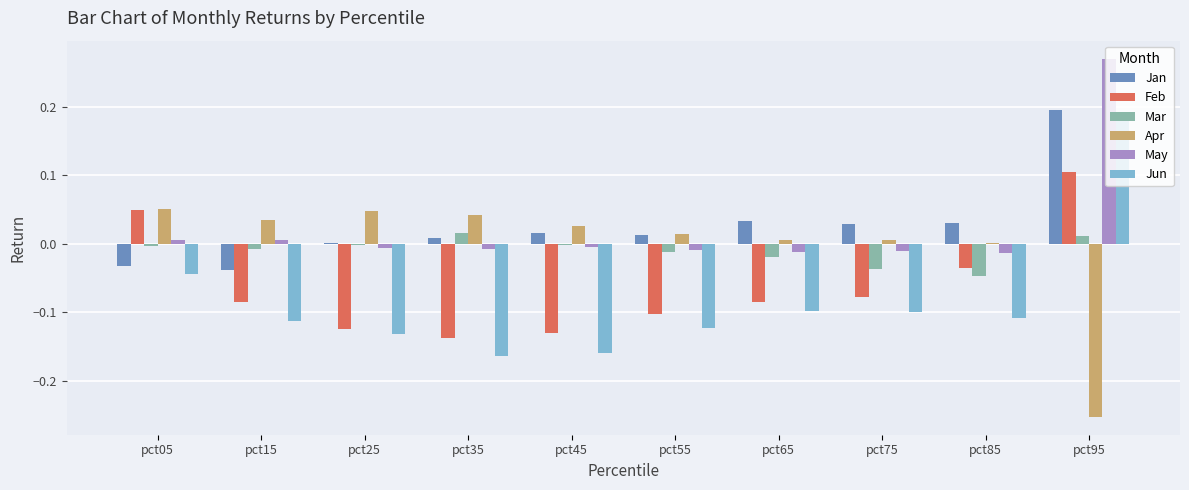

At which category is the sum across all series the highest?

pct95